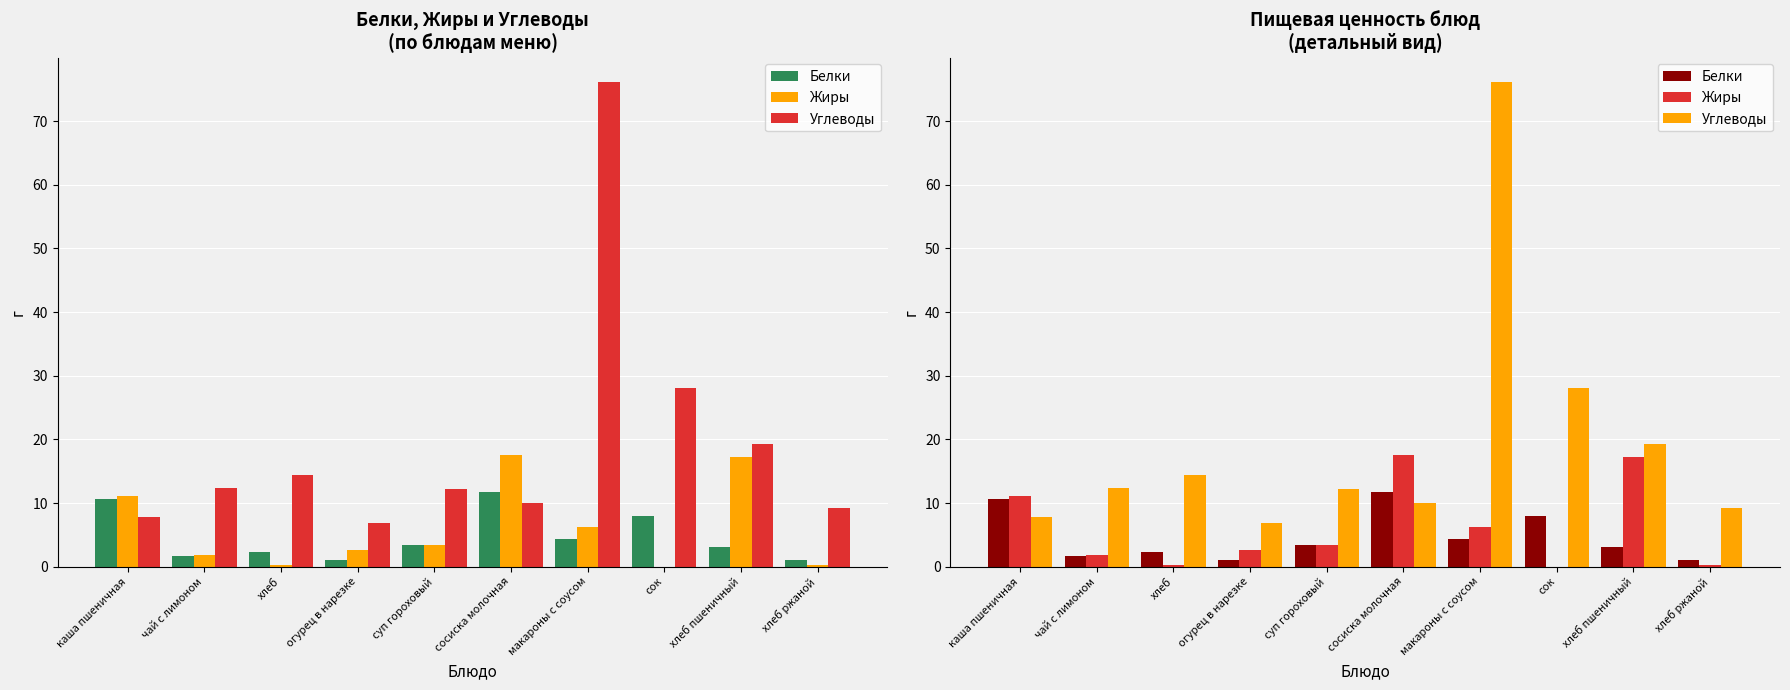

Where does the Жиры series first go above 3?

каша пшеничная